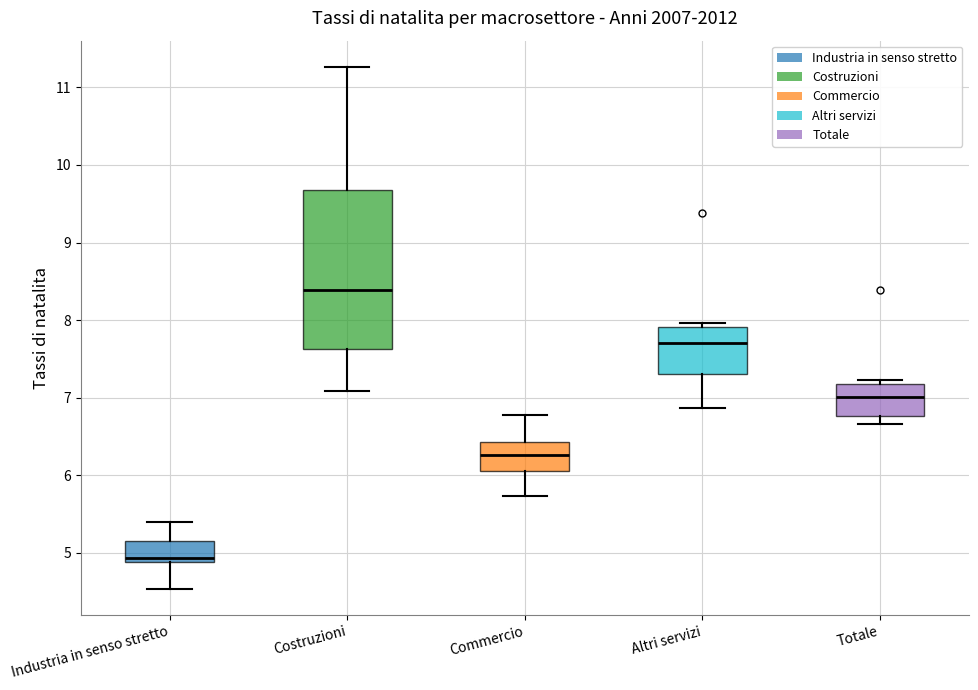

Which box is the tallest, from its lower edge to its upper edge?

Costruzioni